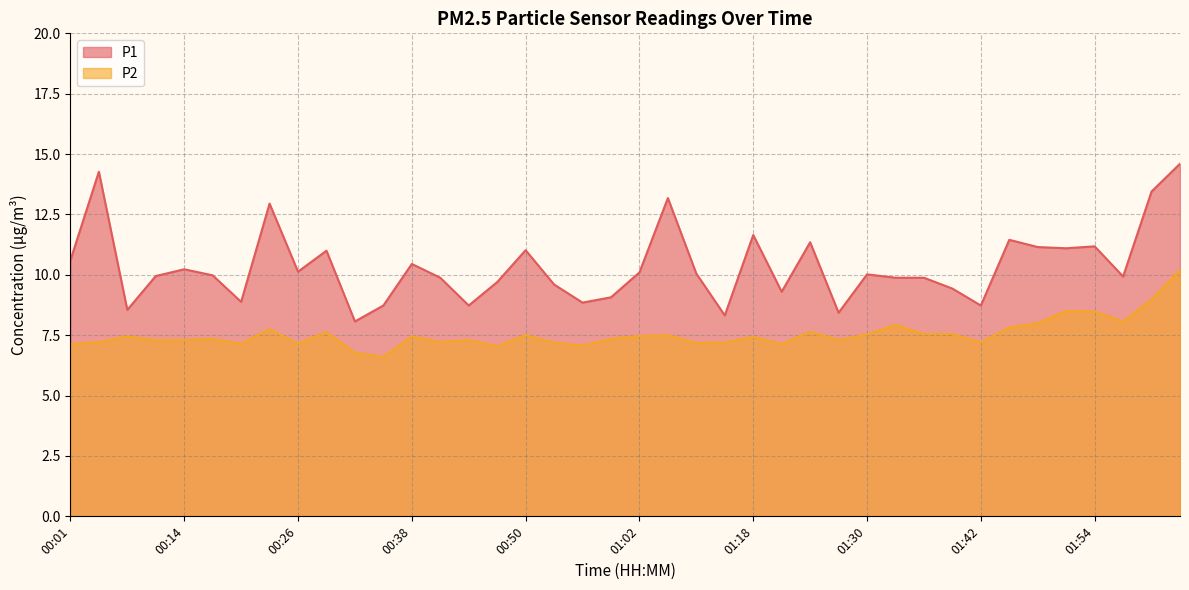

True or false: P2 and P1 intersect in this chart.

False